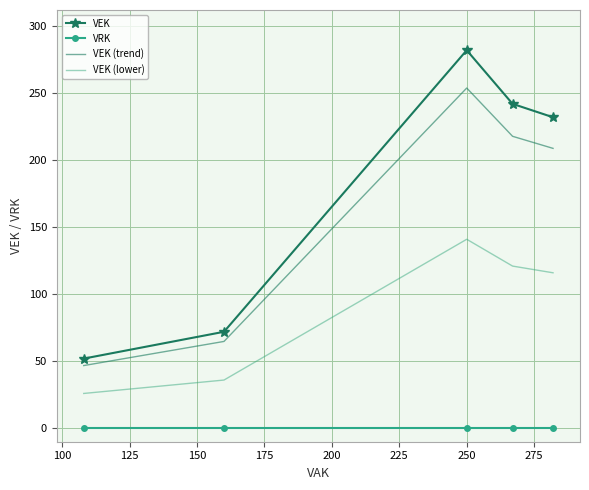

True or false: VEK and VRK cross at least once.

False